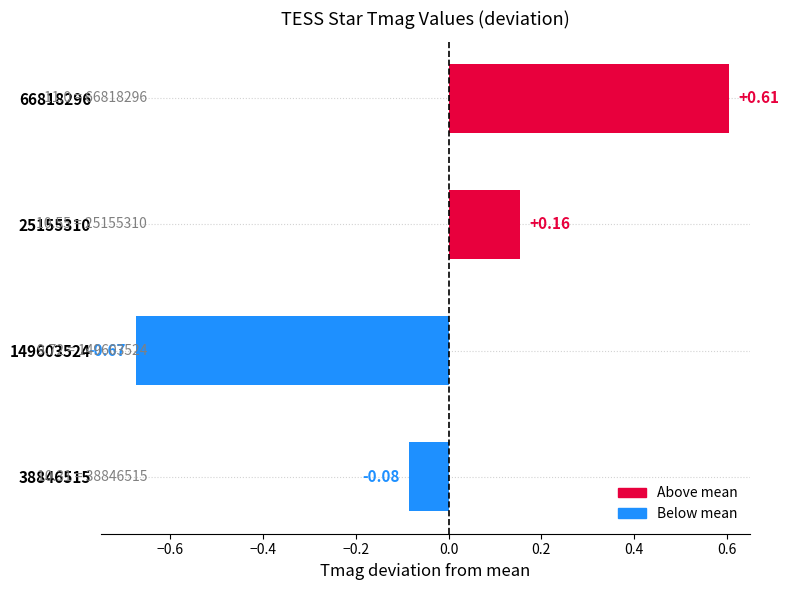

What is the difference between the maximum and minimum values?

1.3